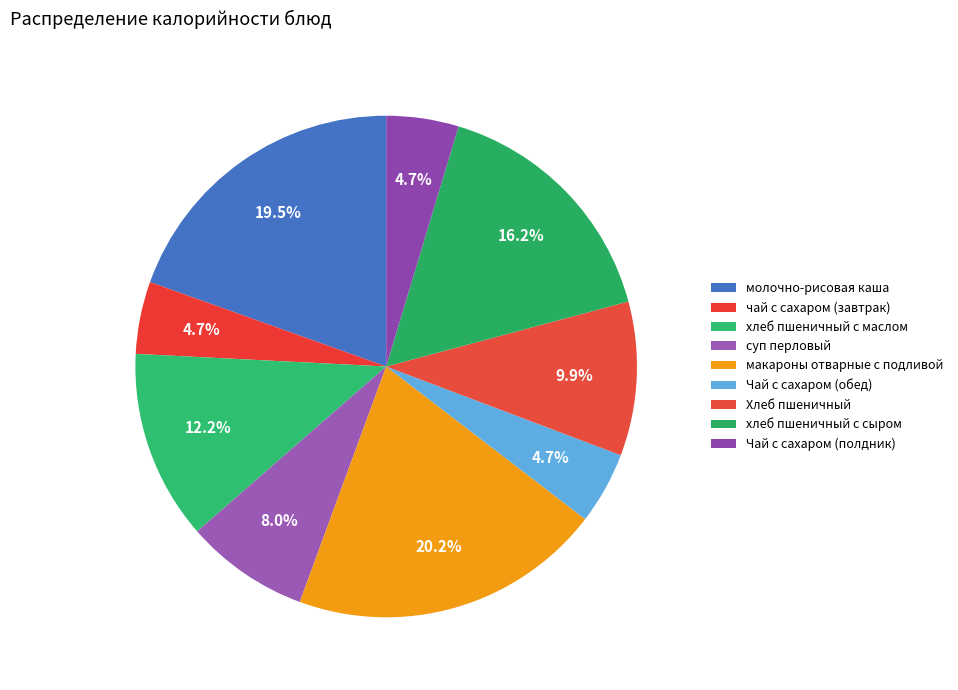

To the nearest percent, what is the average slice percentage?

11%